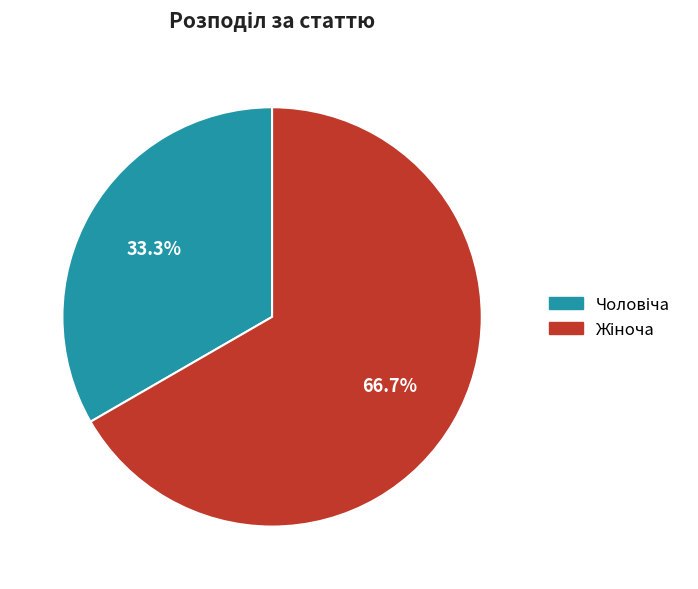

Does any single category account for the majority?

Yes